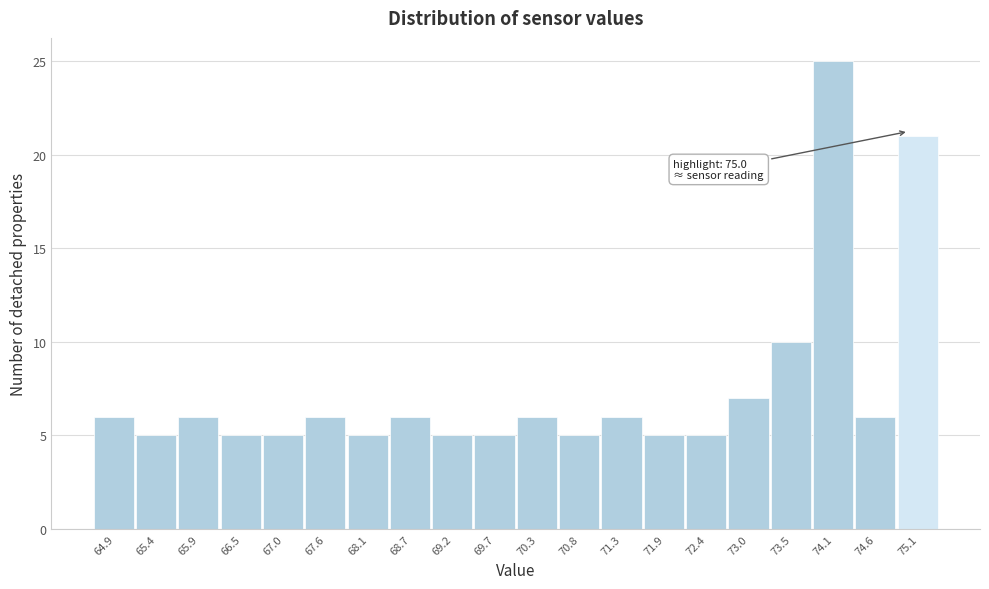

Which range on the x-axis has the tallest bar?

73.78 to 74.32